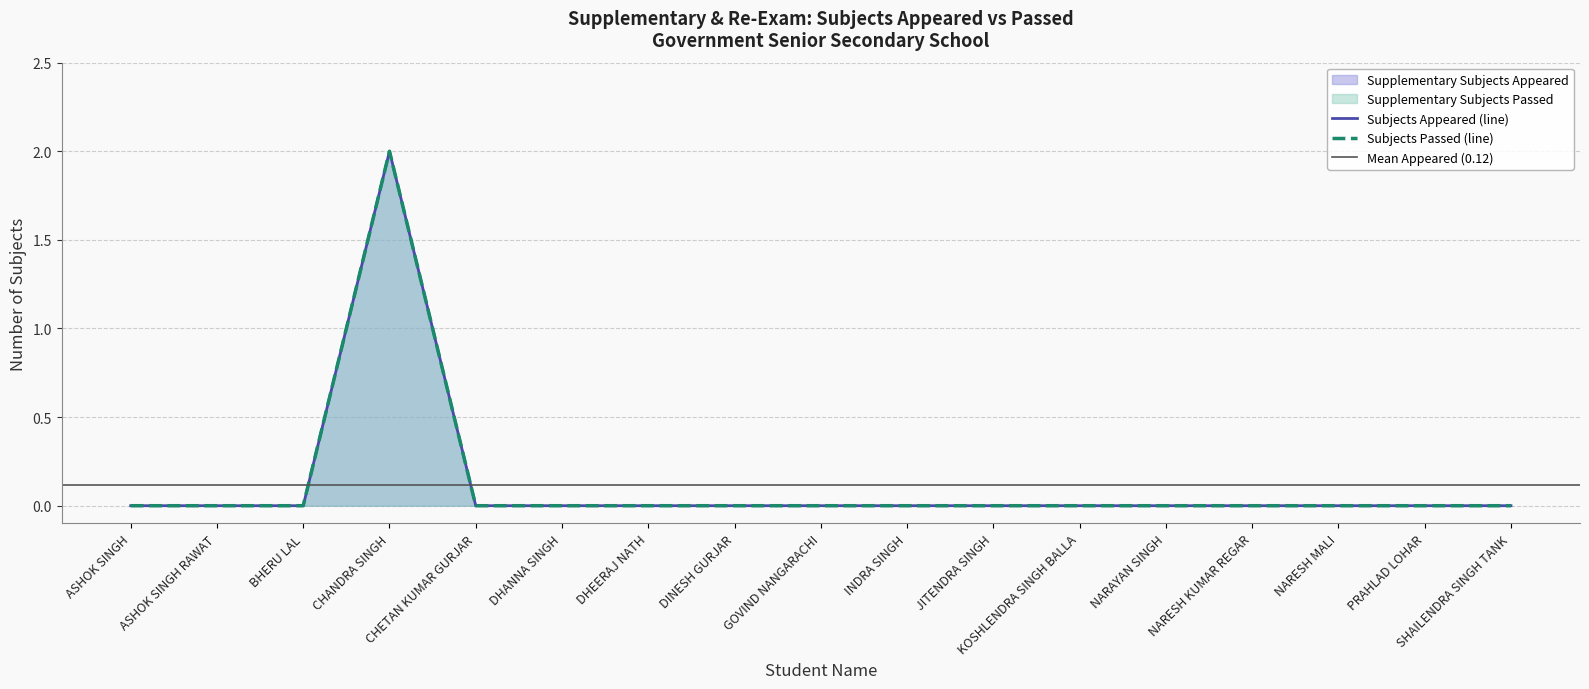

What is the maximum value for Supplementary Subjects Appeared?

2